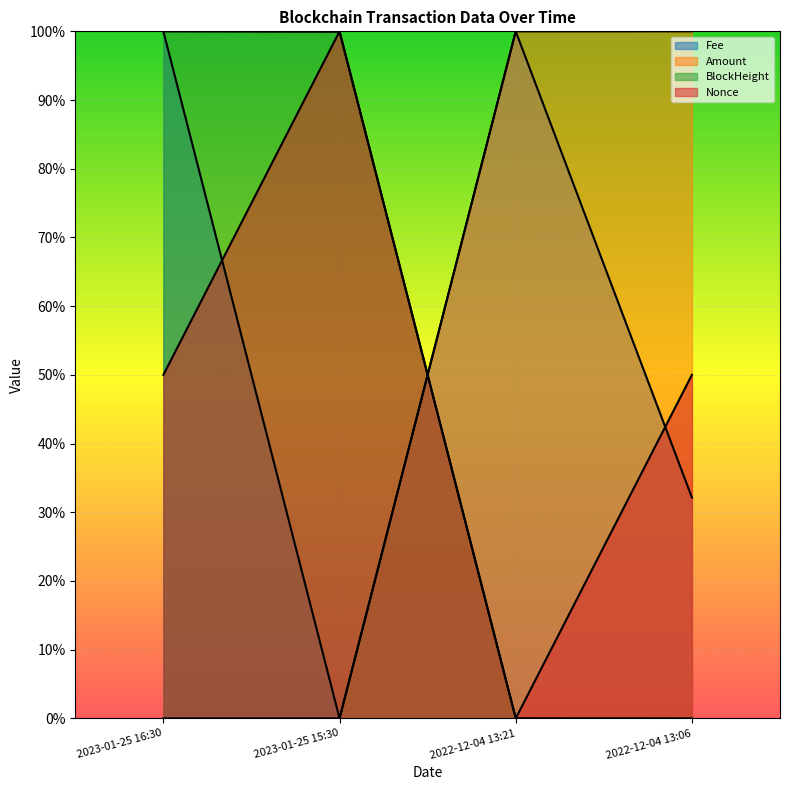

What are all the series names shown in the legend?

Fee, Amount, BlockHeight, Nonce